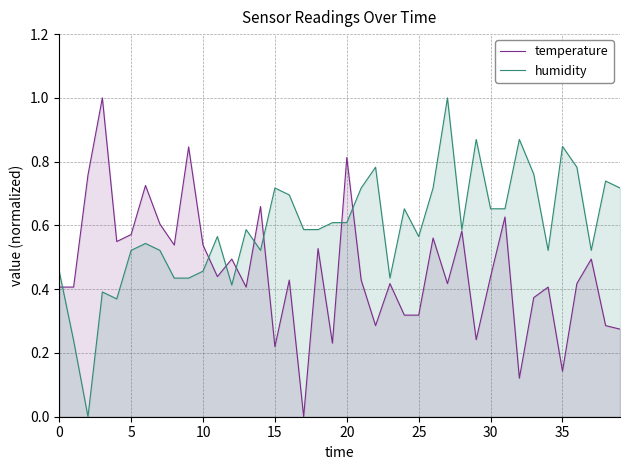

How many series are shown in this chart?

2